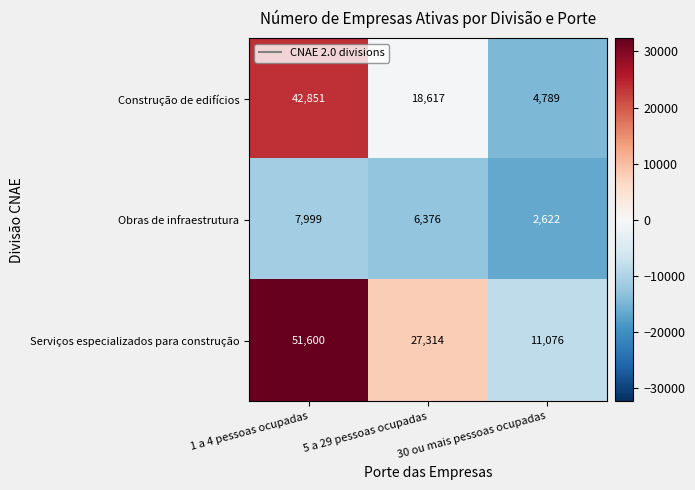

The value of Serviços especializados para construção at 1 a 4 pessoas ocupadas is 19221. True or false?

False